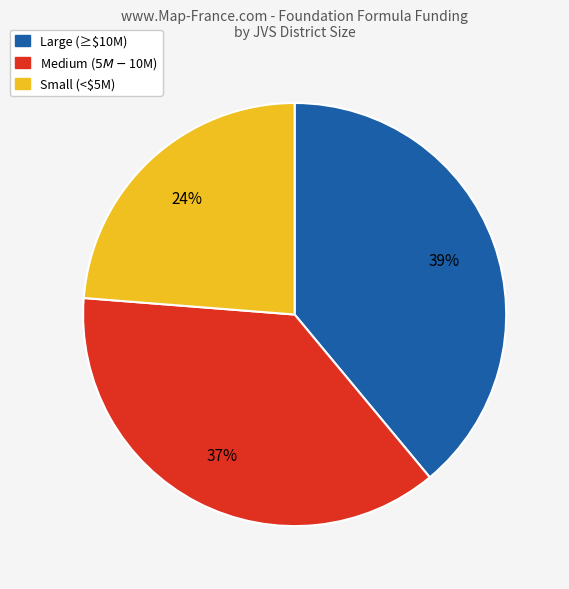

To the nearest percent, what is the average slice percentage?

33%